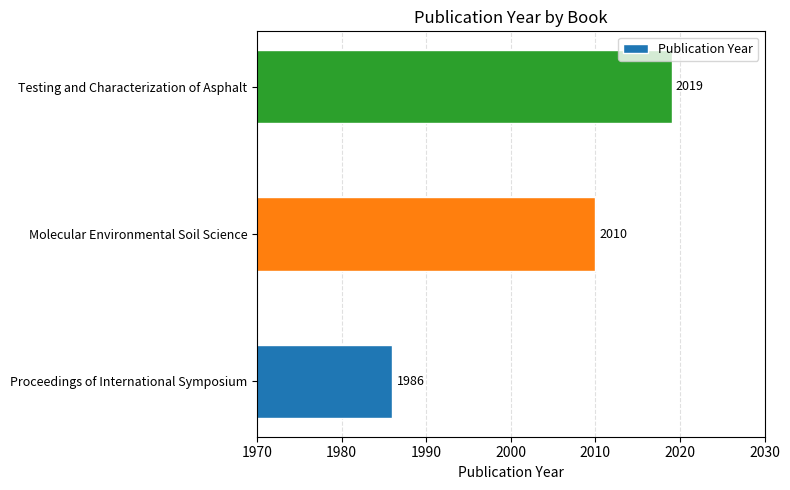

The chart shows a value of 2019 at Testing and Characterization of Asphalt. True or false?

True